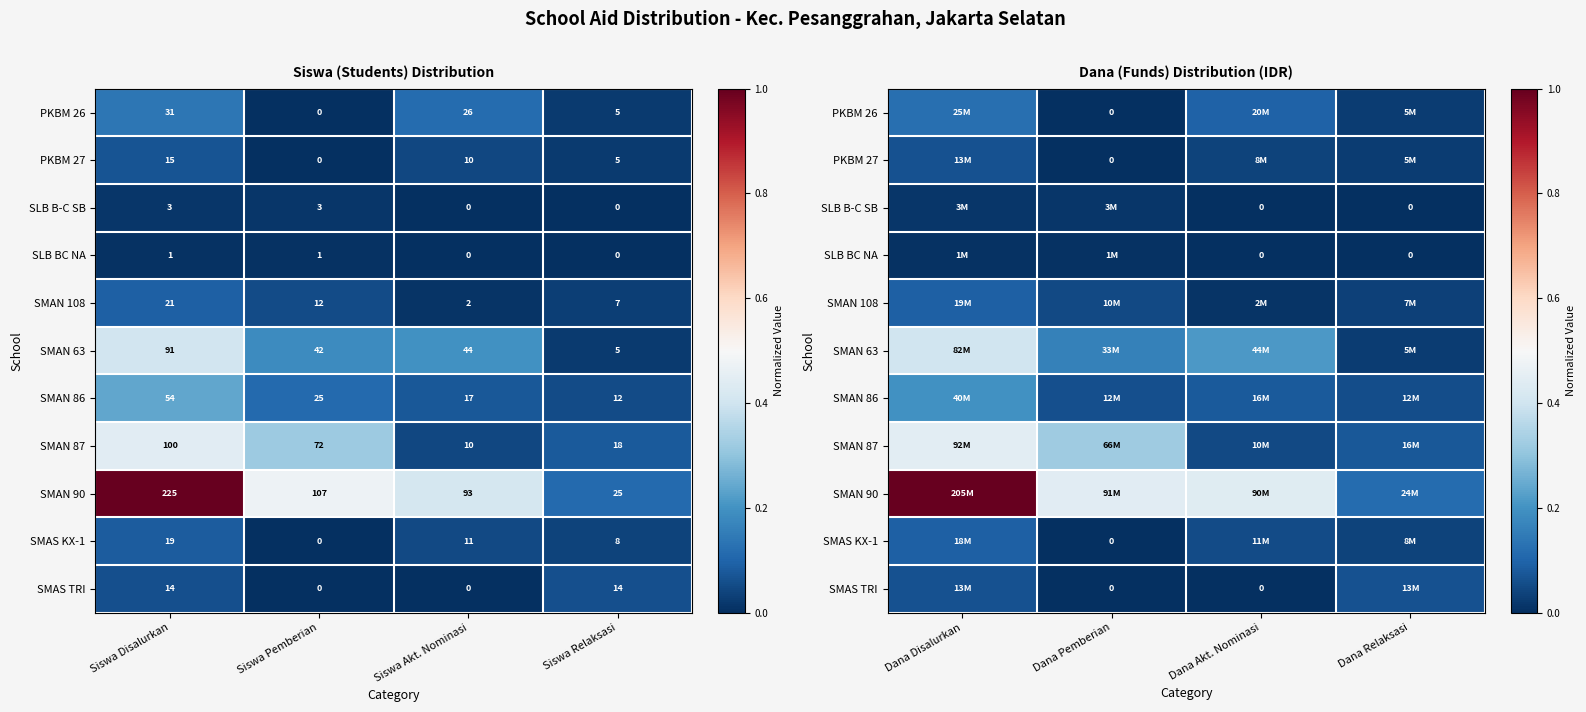

Is it true that SMAS TRI equals 0.0 at Dana Disalurkan?

False